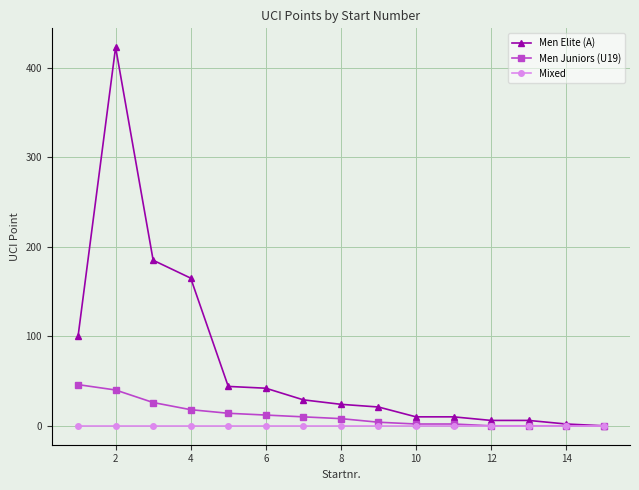

What is the maximum value for Men Elite (A)?

423